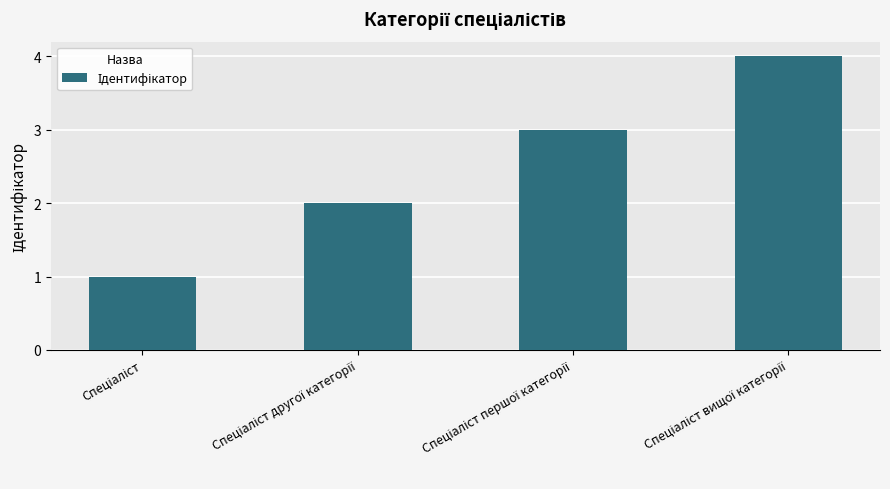

What is the difference between the maximum and minimum values?

3